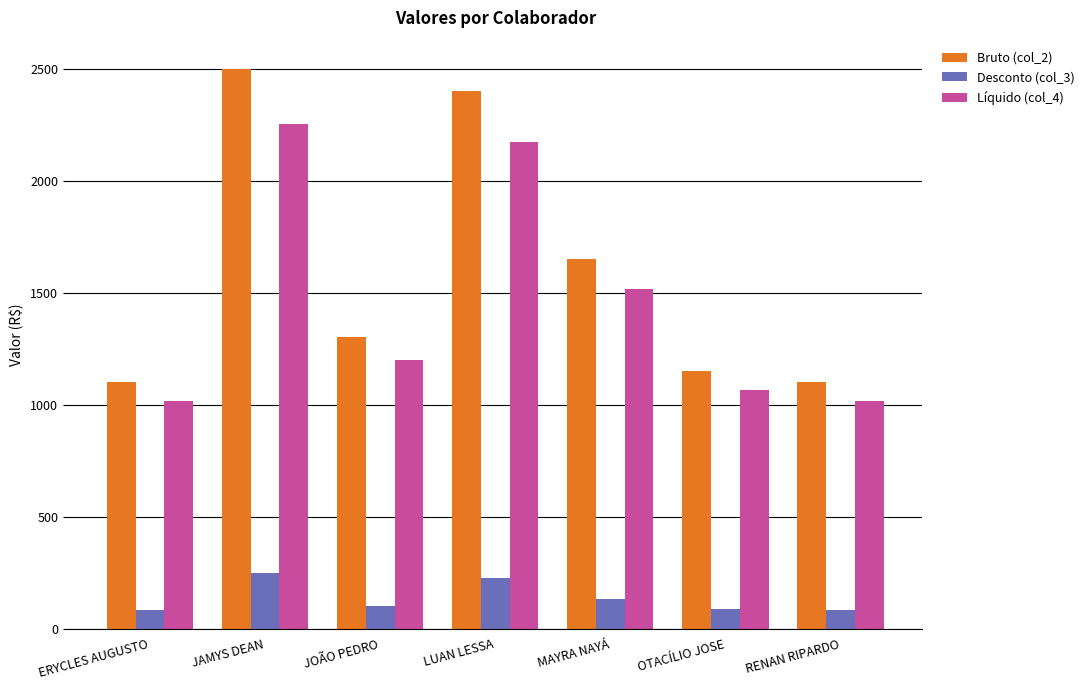

Between MAYRA NAYÁ and RENAN RIPARDO, which series saw the biggest shift?

Bruto (col_2)